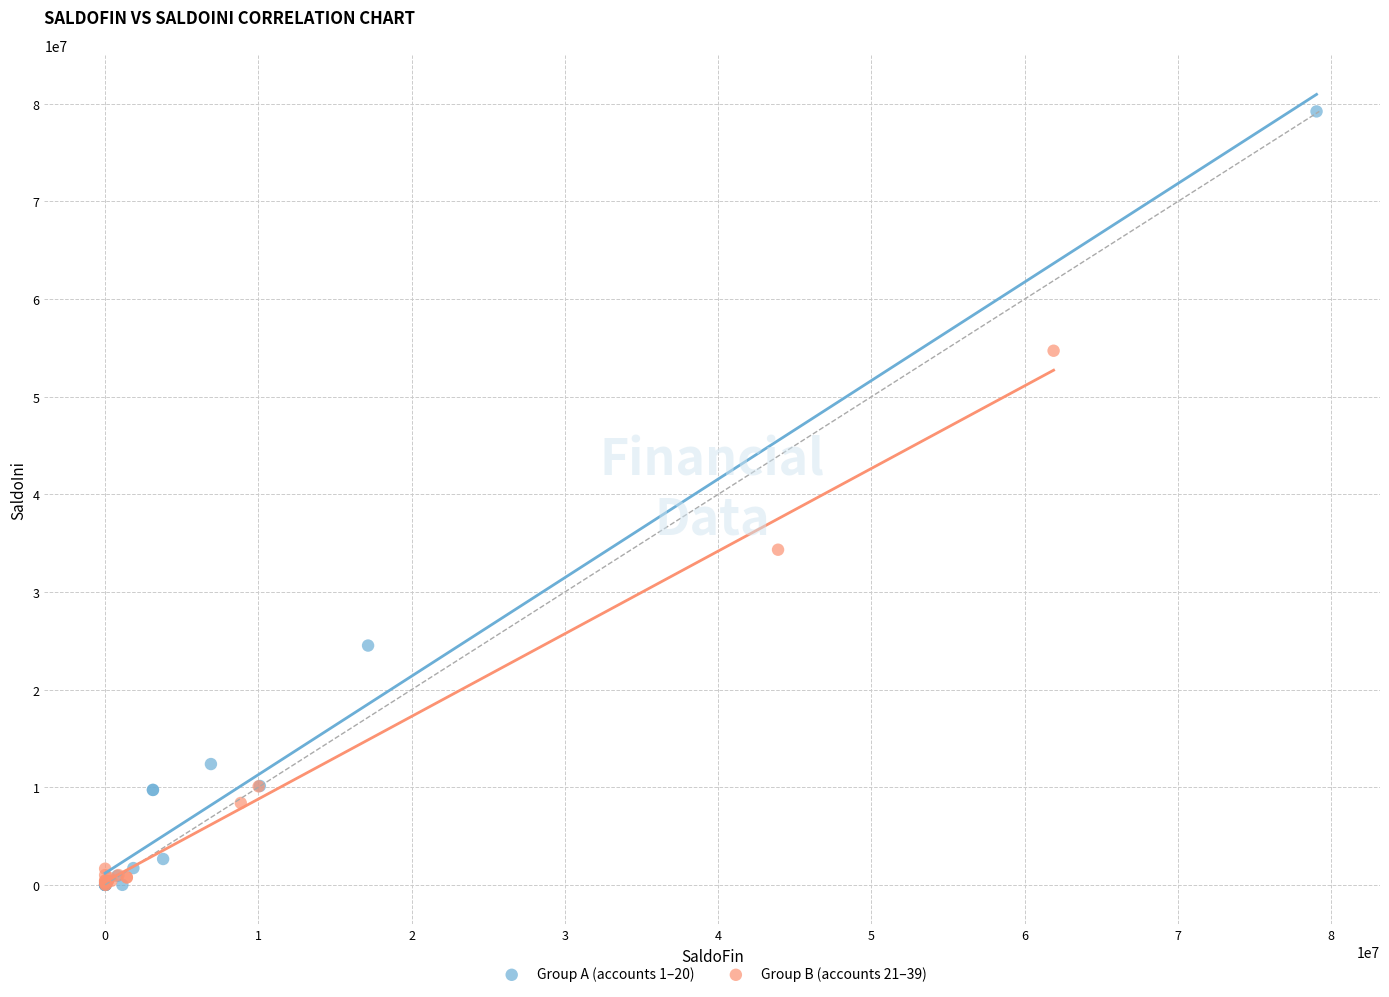

What are all the series names shown in the legend?

Group A (accounts 1–20), Group B (accounts 21–39)